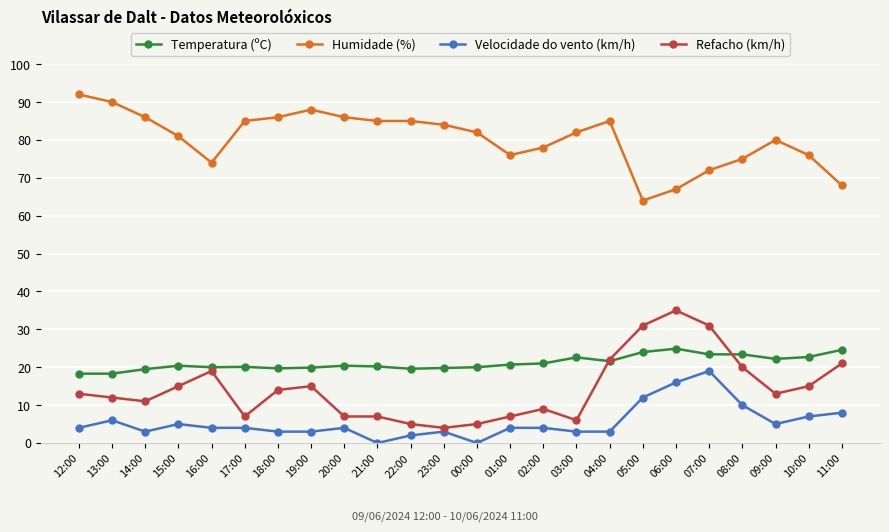

At 15:00, list the series in order from smallest to largest.

Velocidade do vento (km/h), Refacho (km/h), Temperatura (ºC), Humidade (%)